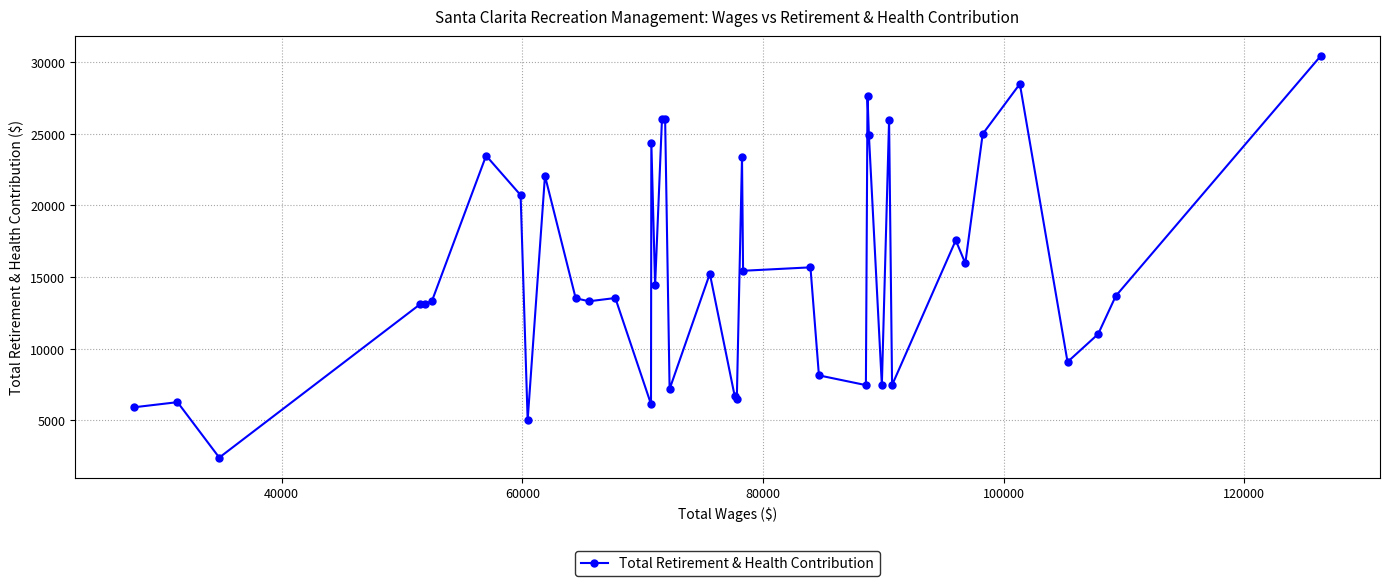

True or false: there are more than 1 points higher than both neighbors.

True